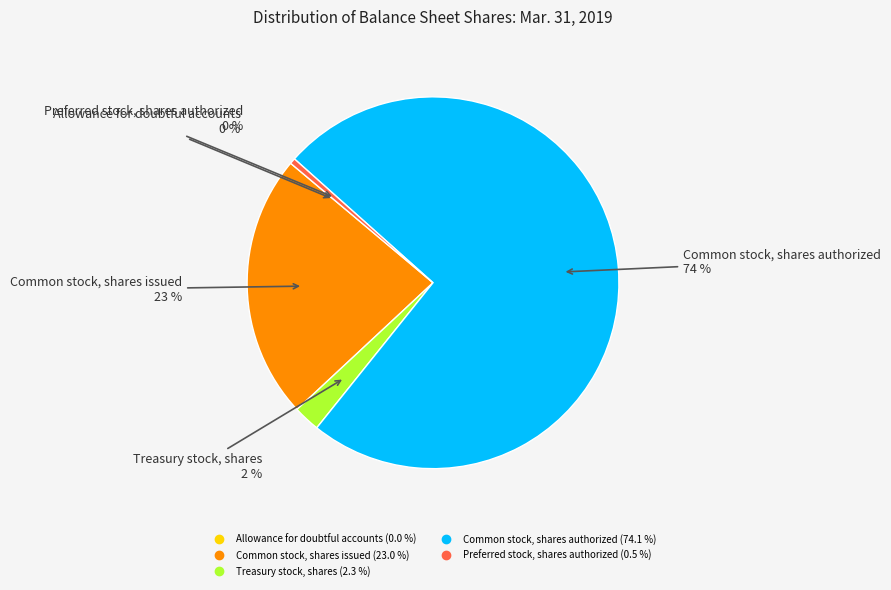

What is the largest slice in the pie chart?

Common stock, shares authorized